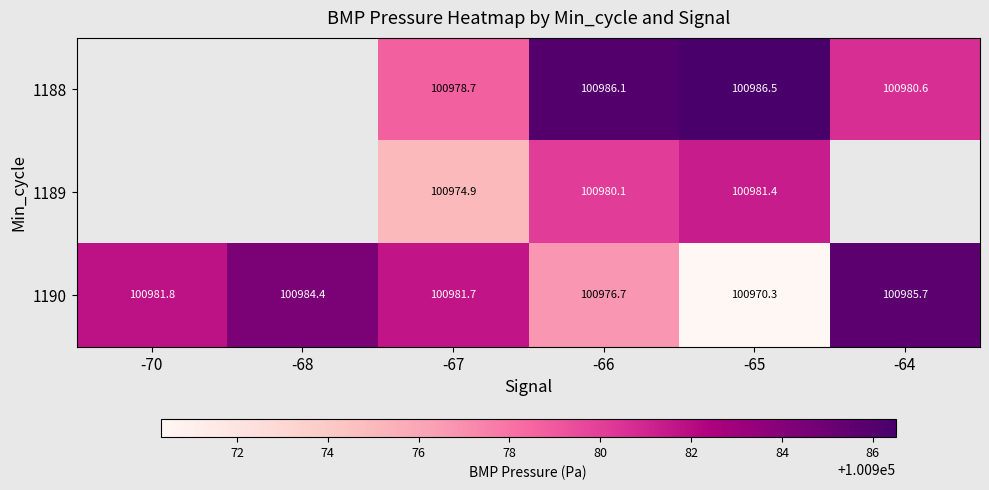

How many categories are shown in the chart?

6